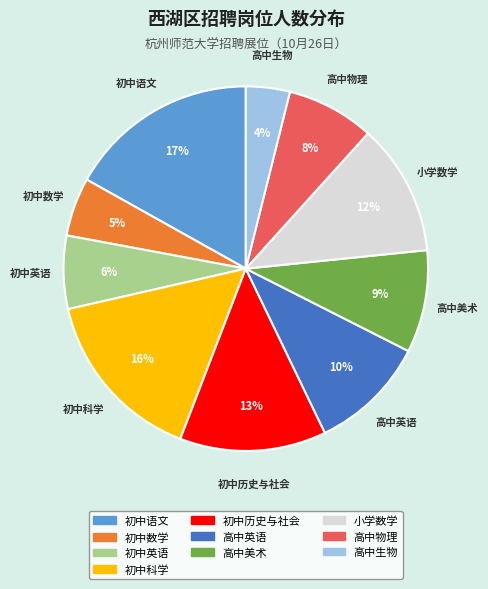

Is there a majority slice in this chart?

No